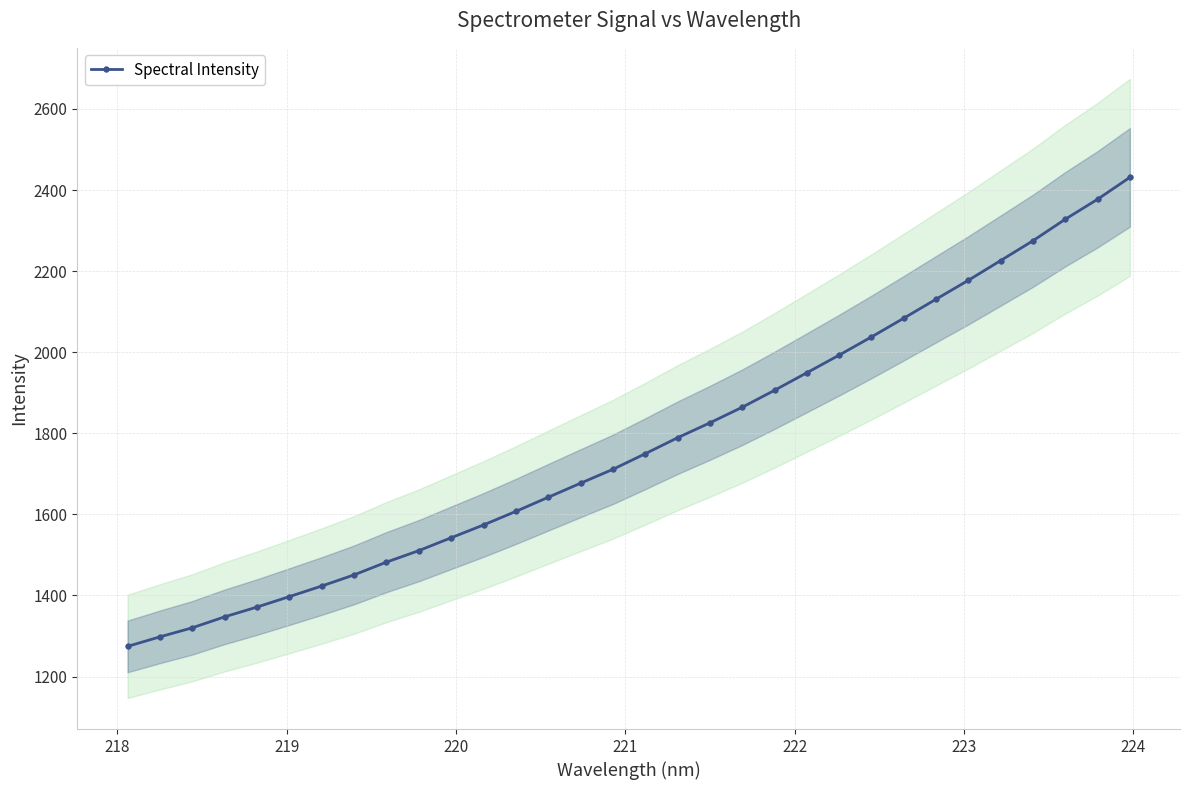

What is the difference between the second highest and second lowest values?

1079.3